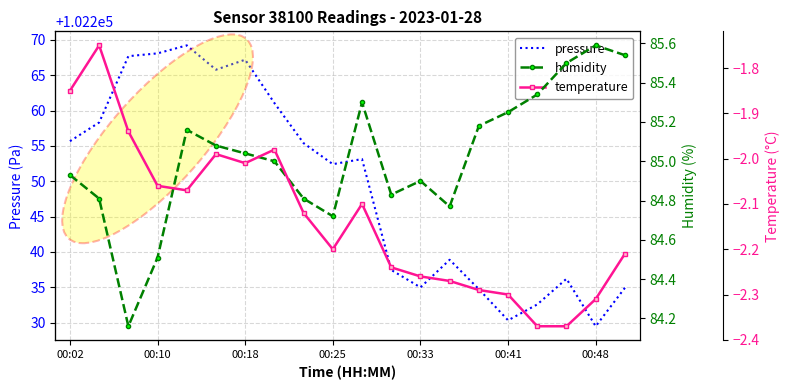

What is the value of the temperature point at the 7th from the left?

-2.0